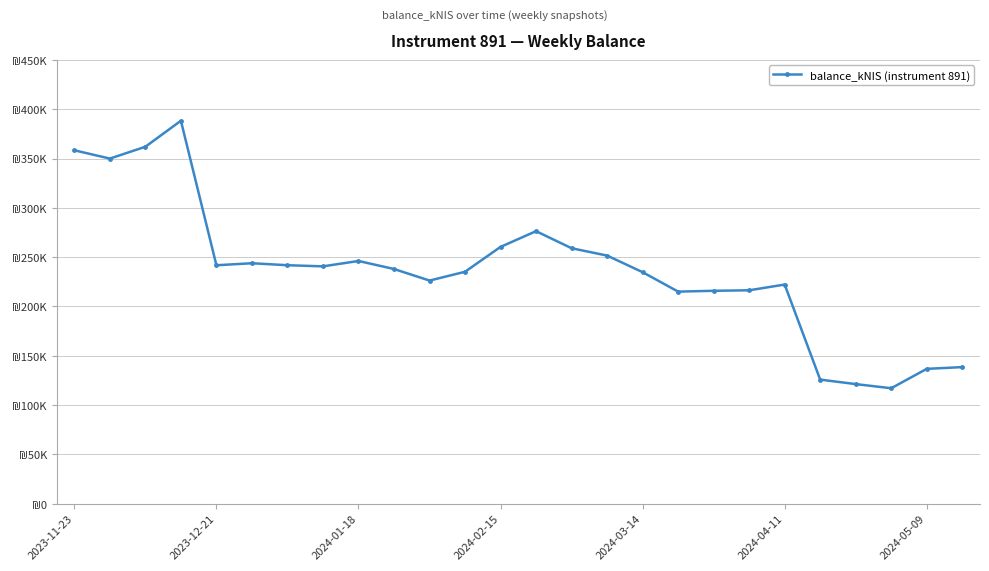

Where does the data first go above 240664?

2023-11-23